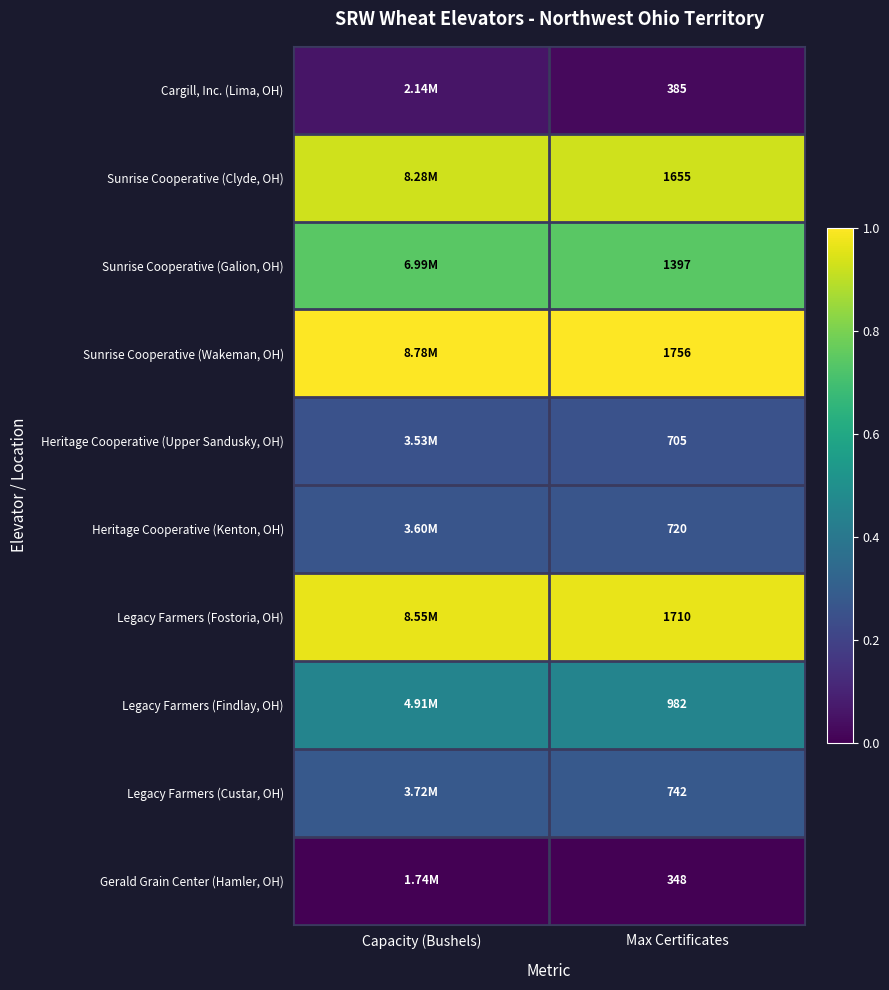

Is the value of Legacy Farmers (Findlay, OH) at Max Certificates greater than the value of Sunrise Cooperative (Wakeman, OH) at Max Certificates?

No